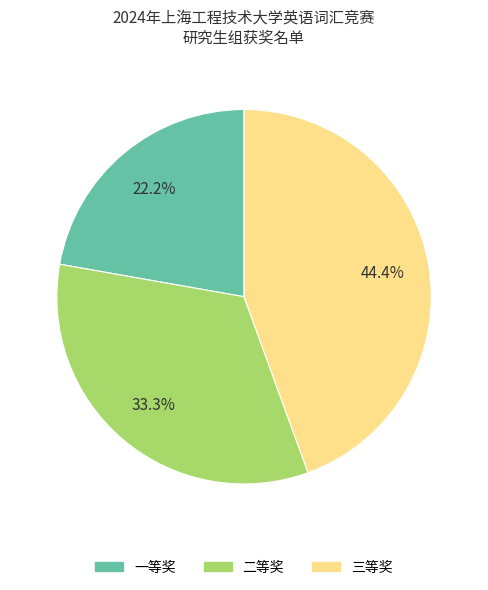

Count the number of slices in the pie.

3